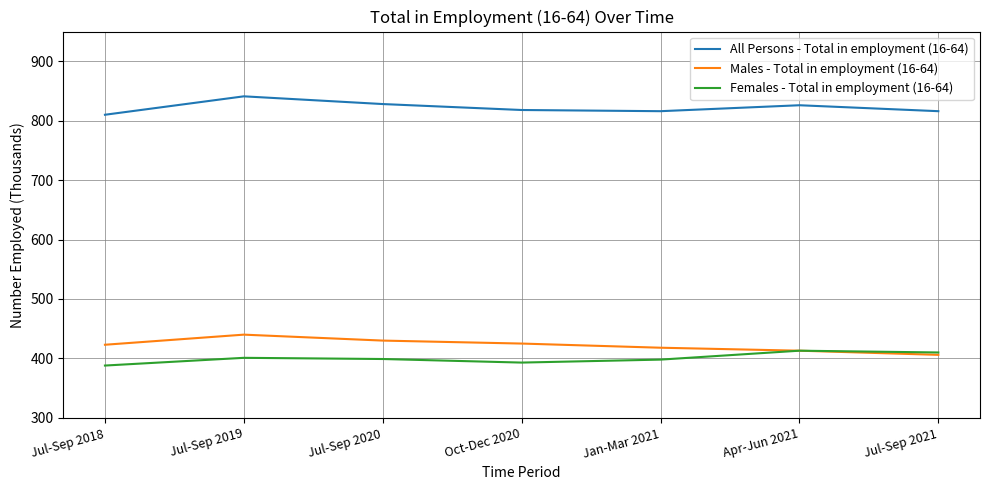

What is the total value across all series at Jul-Sep 2019?

1682